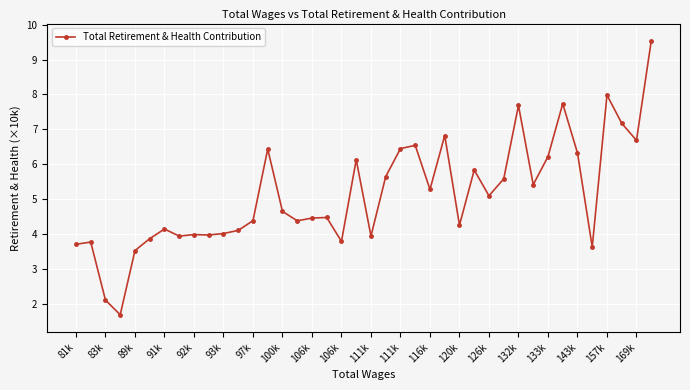

True or false: there are more than 1 points higher than both neighbors.

True